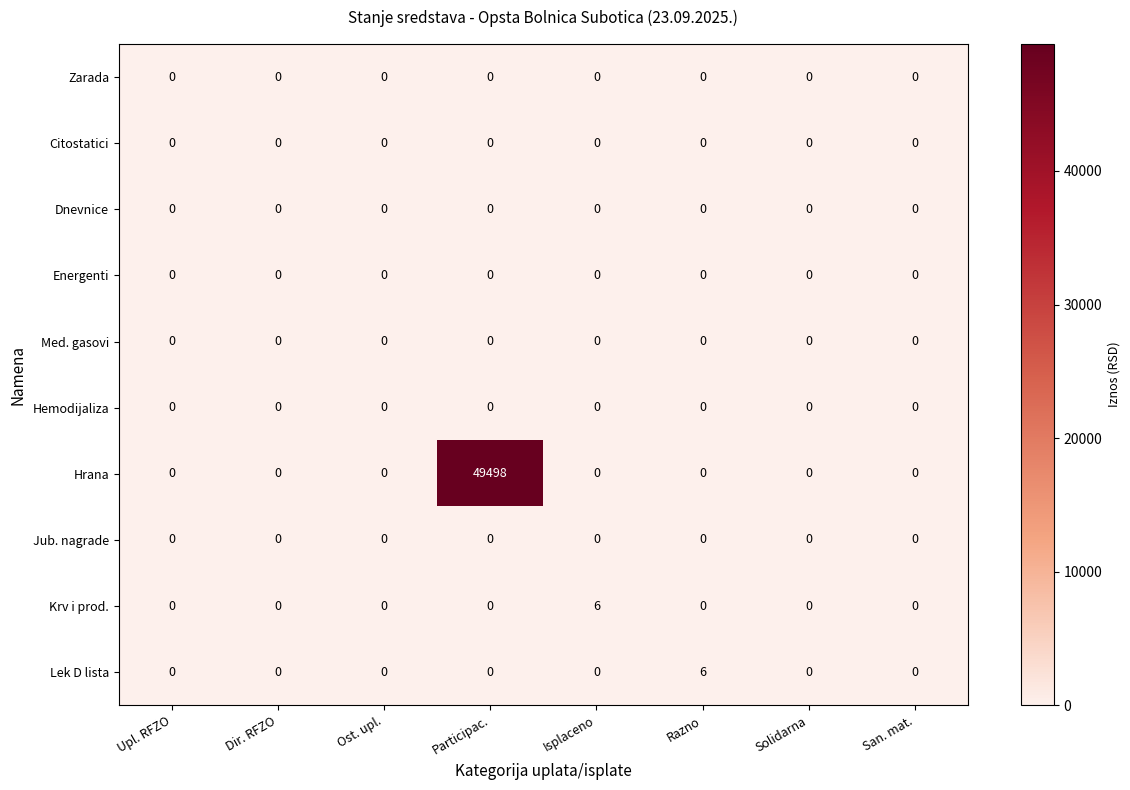

Which series changed the most between Isplaceno and San. mat.?

Krv i prod.